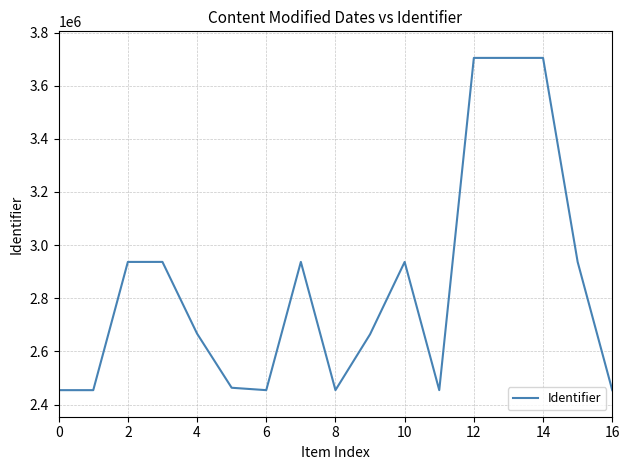

What is the smallest value displayed?

2454065